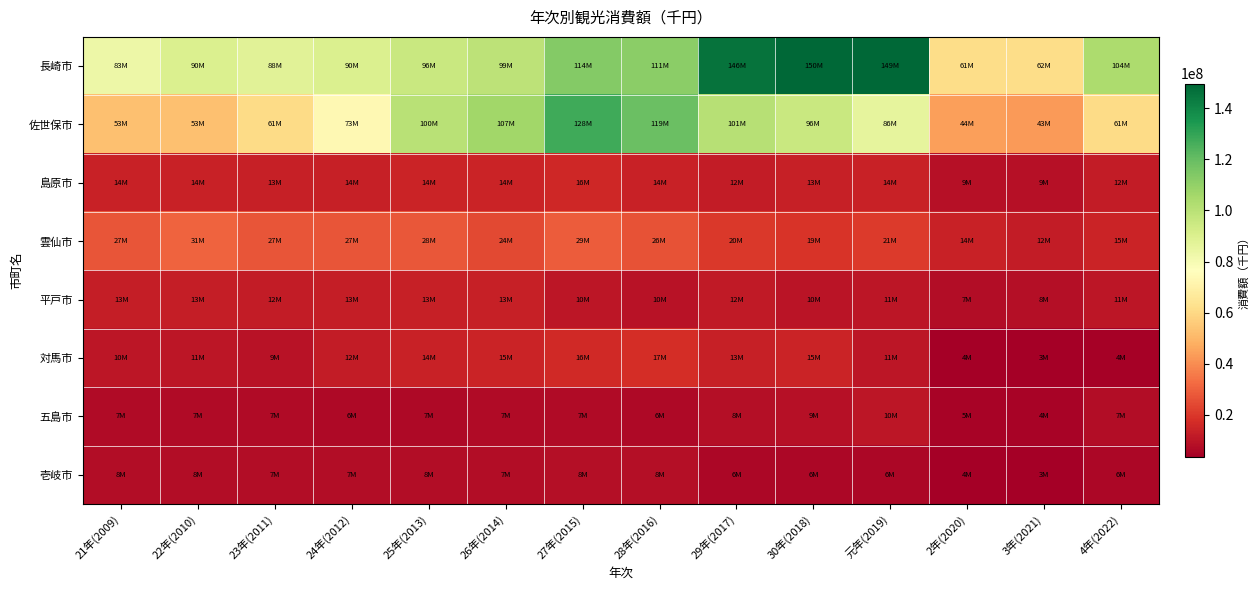

Which series has the largest total across all categories?

長崎市